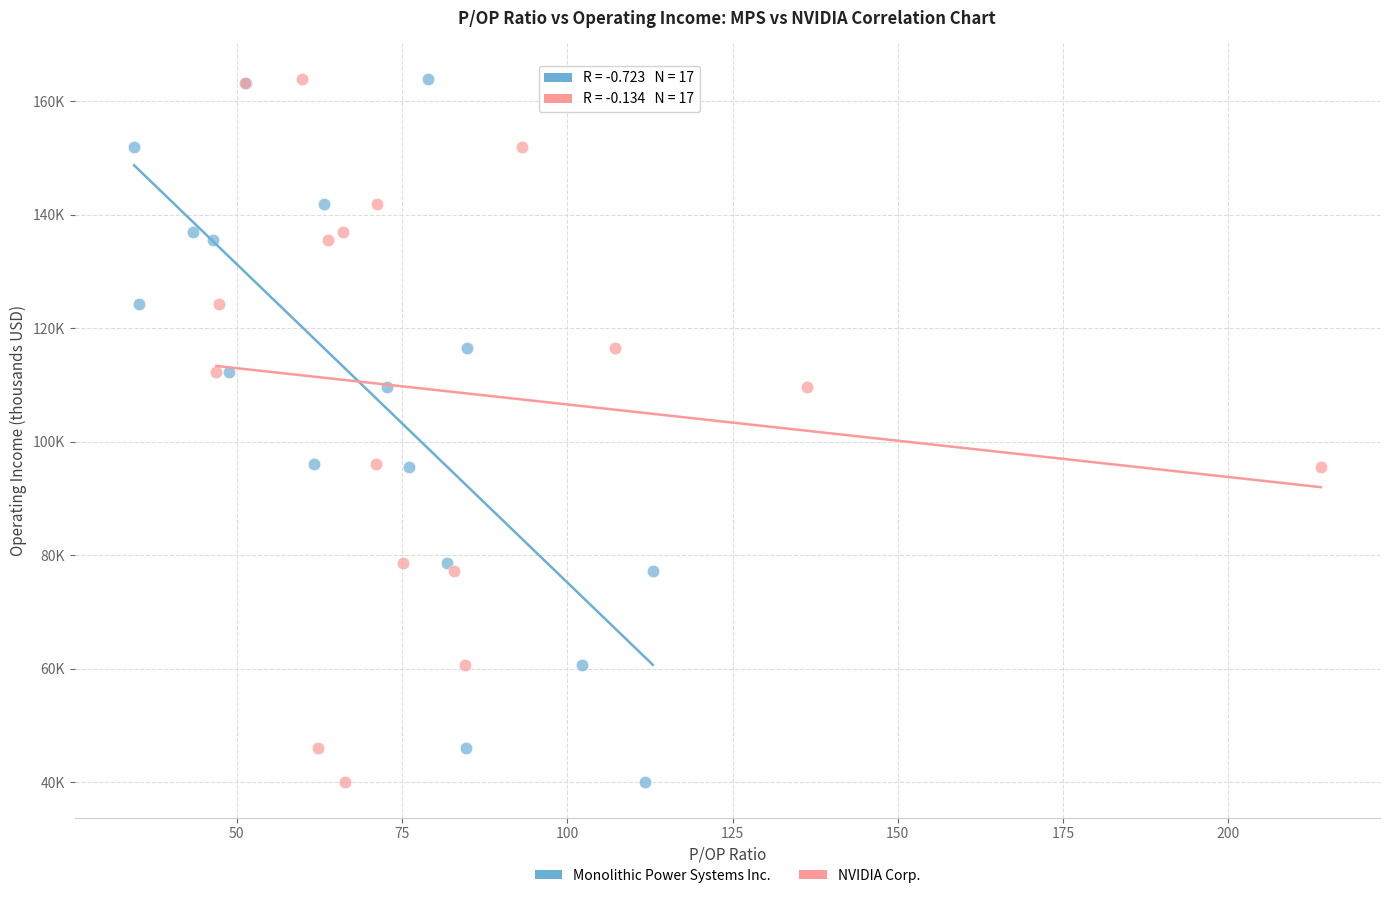

What are all the series names shown in the legend?

Monolithic Power Systems Inc., NVIDIA Corp.